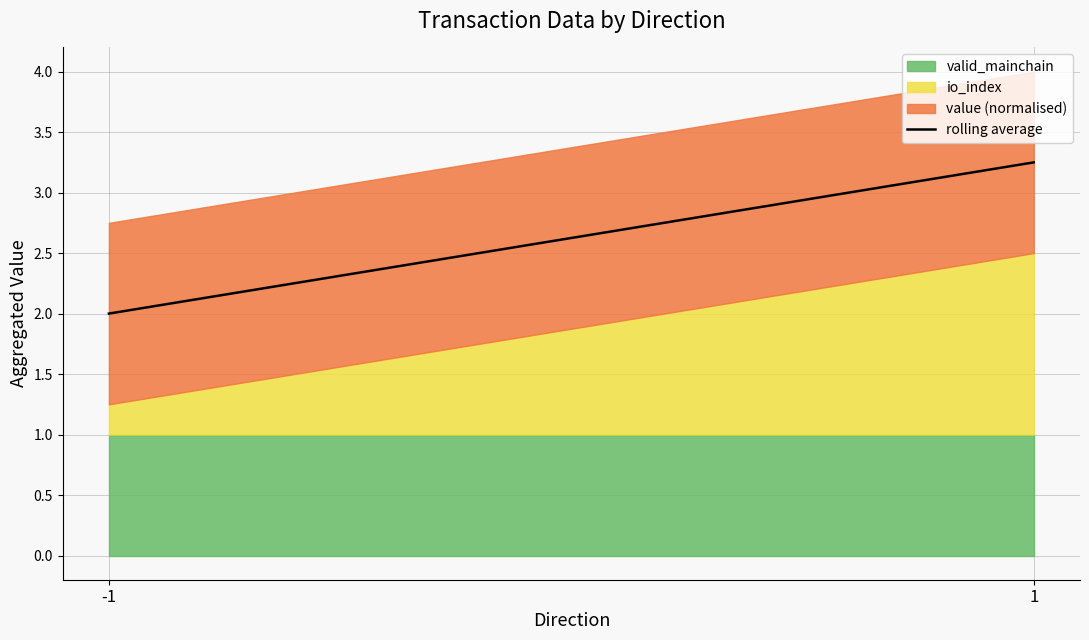

List the labels in order of value, largest first.

1, -1